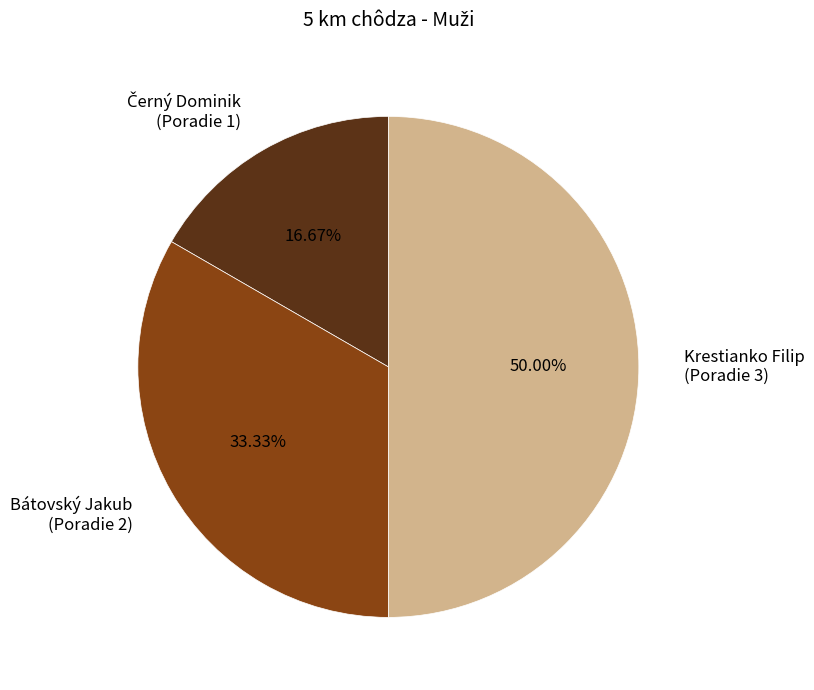

To the nearest percent, what is the combined percentage of Krestianko Filip and Bátovský Jakub?

83%